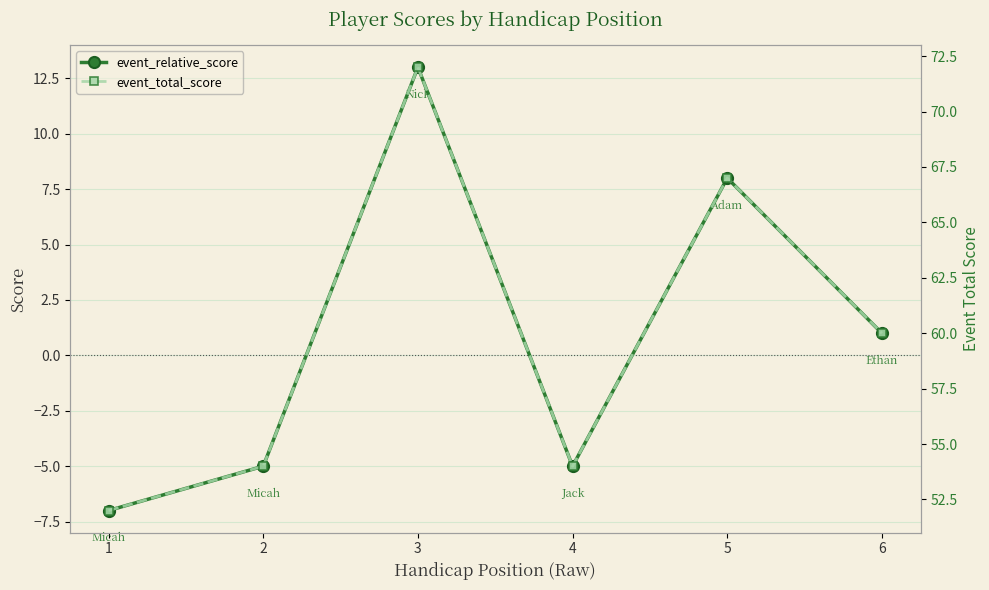

What is the smallest value displayed?

-7